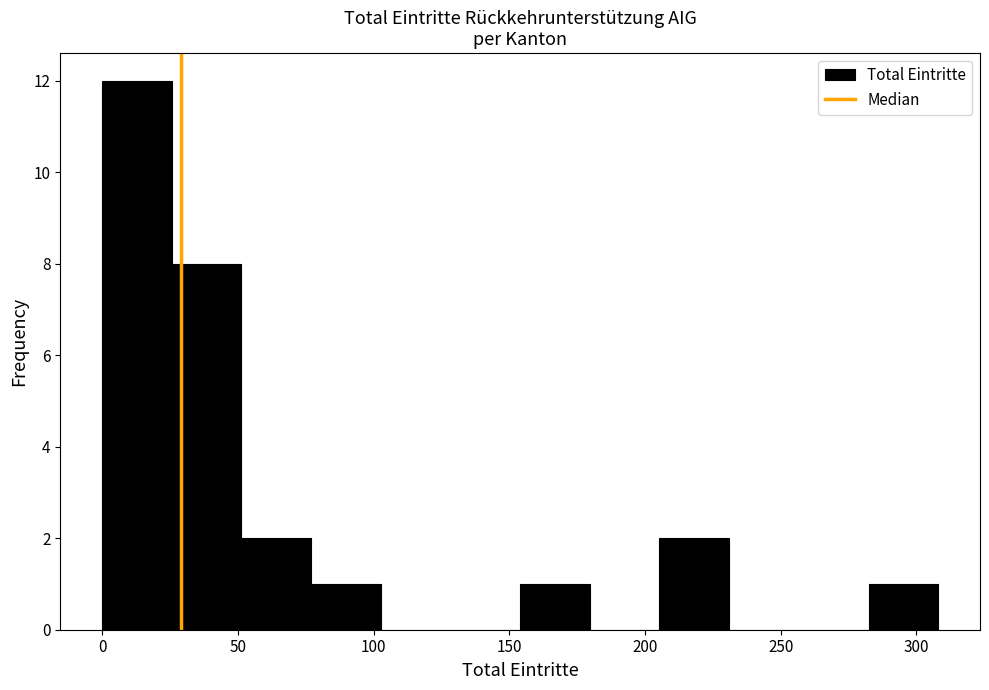

Reading left to right, transcribe this chart: for each bar, give the range it covers on the x-axis and its height. Neither the bar edges nor the heights are printed on the chart, so give them approximately, as read against the axes.

0 to 25: 12
25 to 50: 8
50 to 75: 2
75 to 105: 1
105 to 130: 0
130 to 155: 0
155 to 180: 1
180 to 205: 0
205 to 230: 2
230 to 255: 0
255 to 280: 0
280 to 310: 1